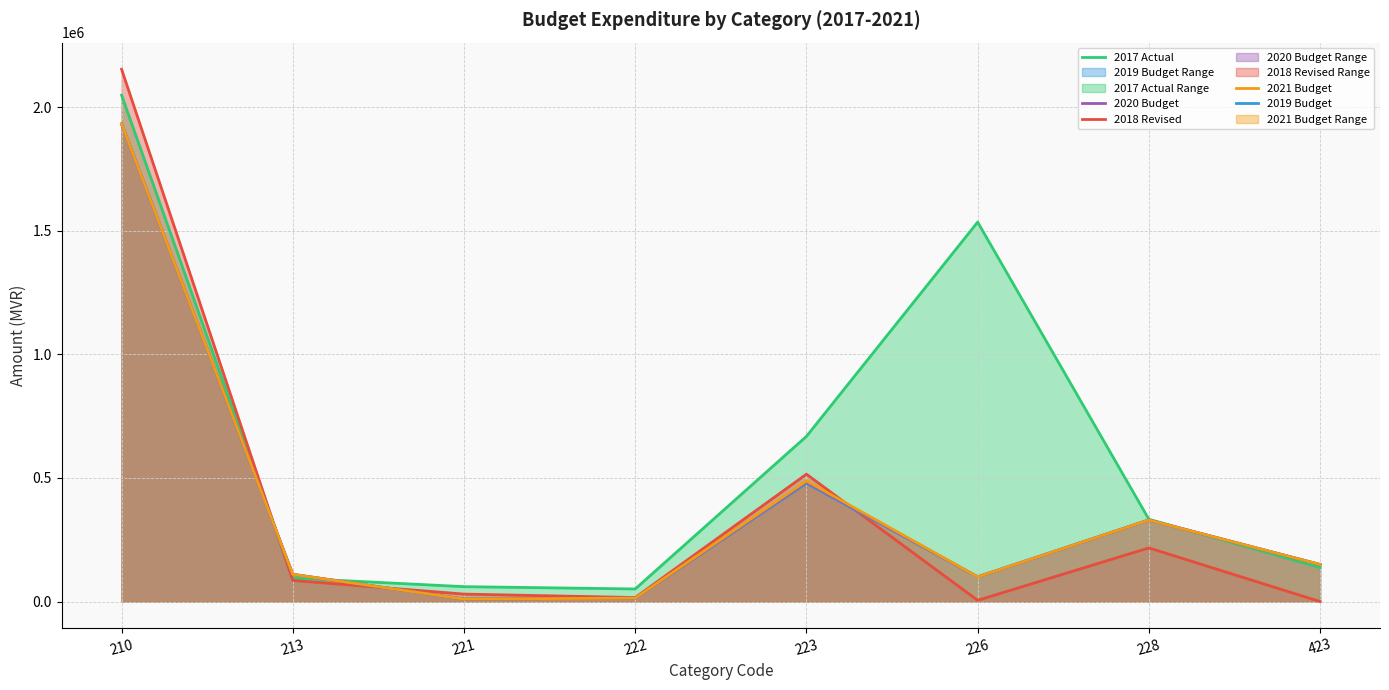

Where is the first local maximum for 2018 Revised?

223